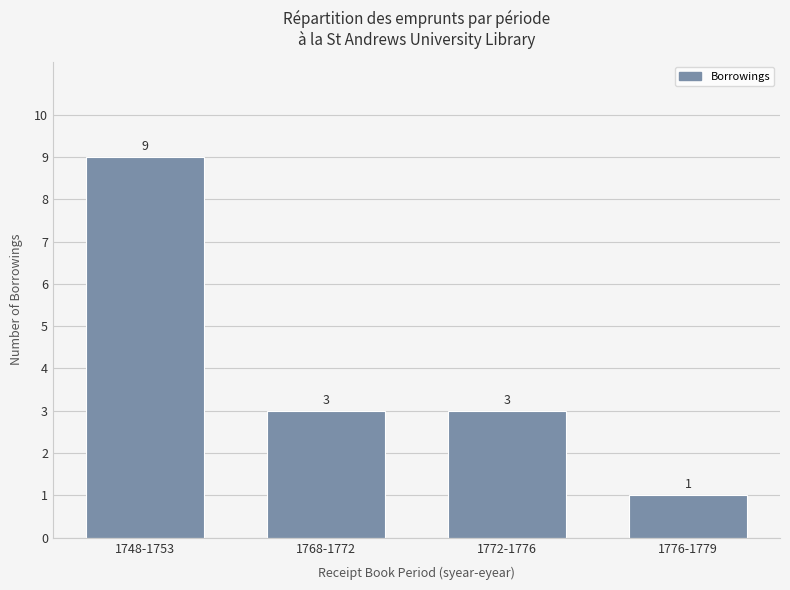

Which has a higher value, 1768-1772 or 1748-1753?

1748-1753